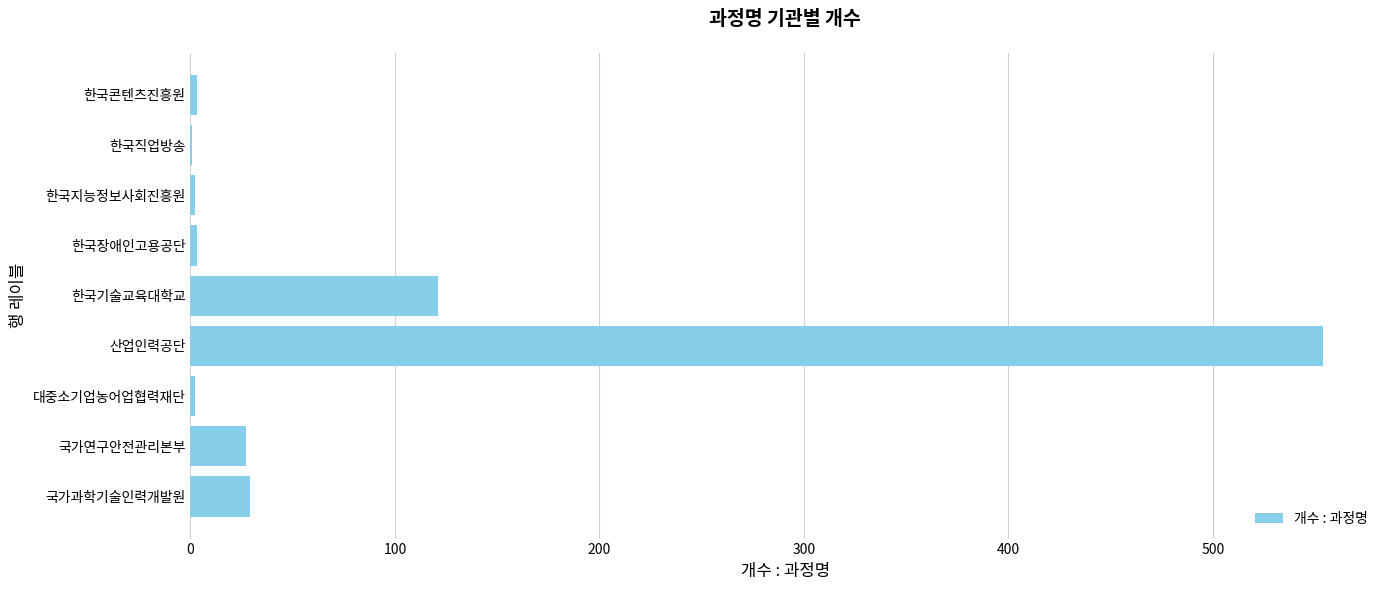

The chart shows a value of 77 at 한국기술교육대학교. True or false?

False